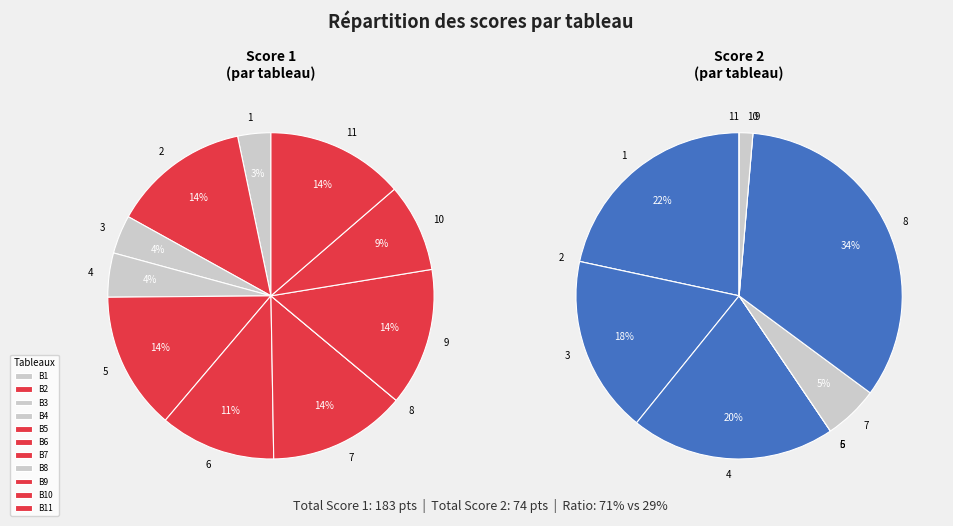

To the nearest percent, what is the average slice percentage?

9%